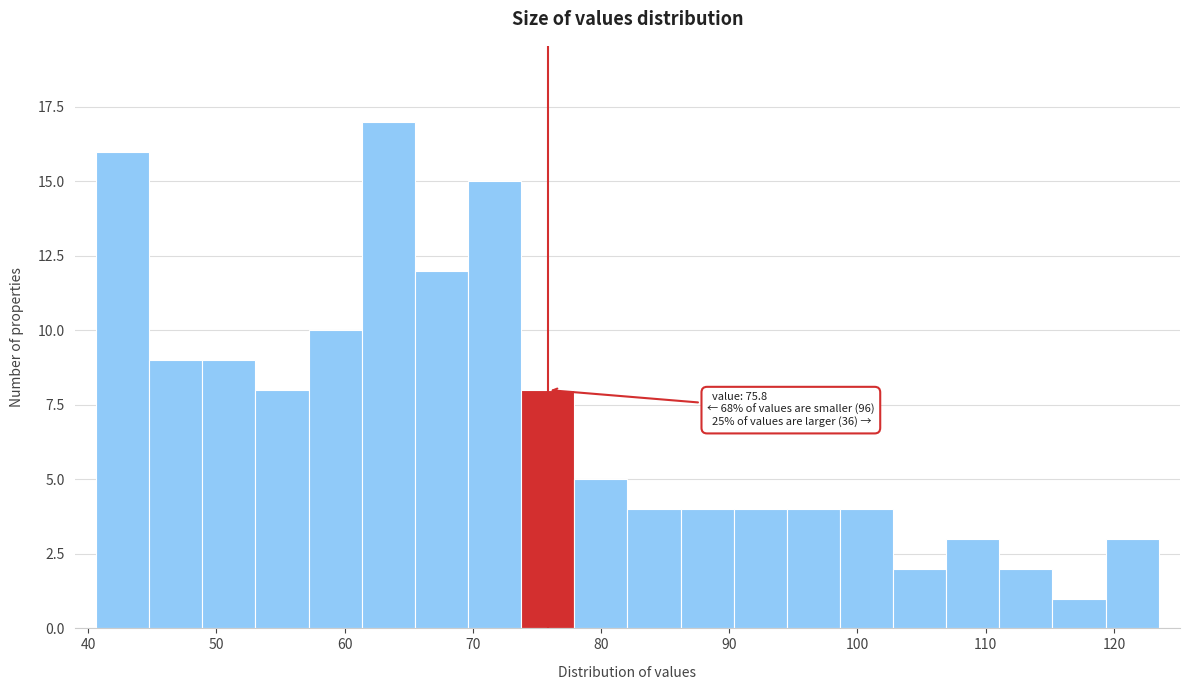

Over which range of the x-axis is the bar tallest?

61 to 65